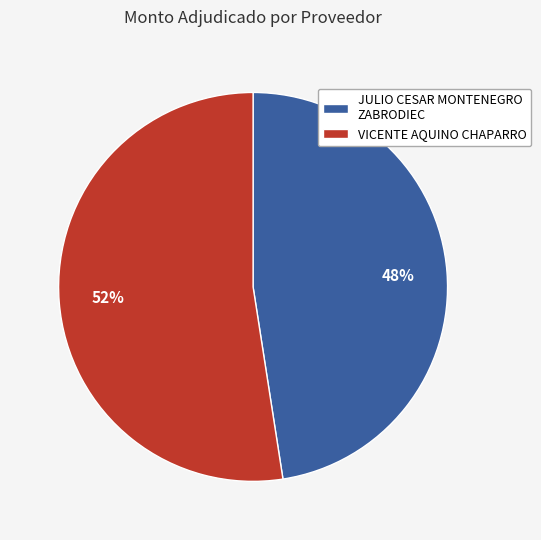

Does any single category account for the majority?

Yes